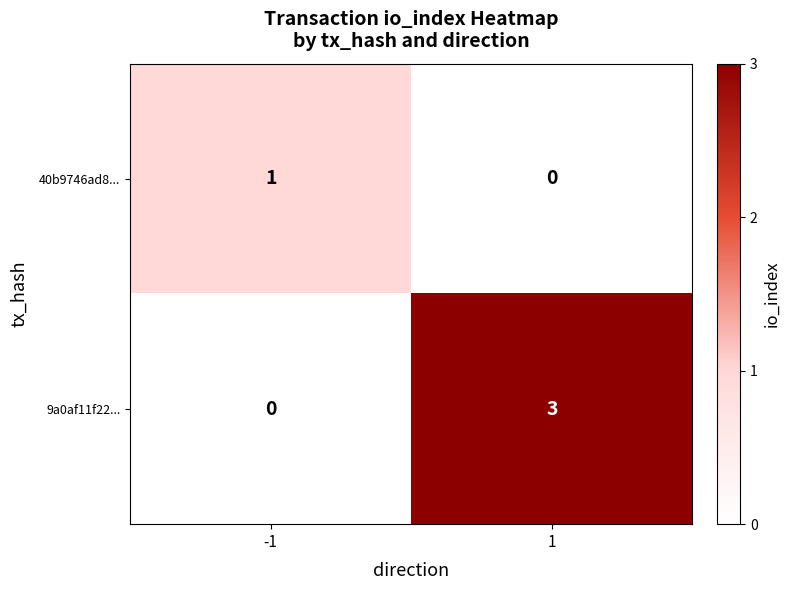

Reading left to right, transcribe all the data shown in this chart.

40b9746ad8...: 1	0
9a0af11f22...: 0	3